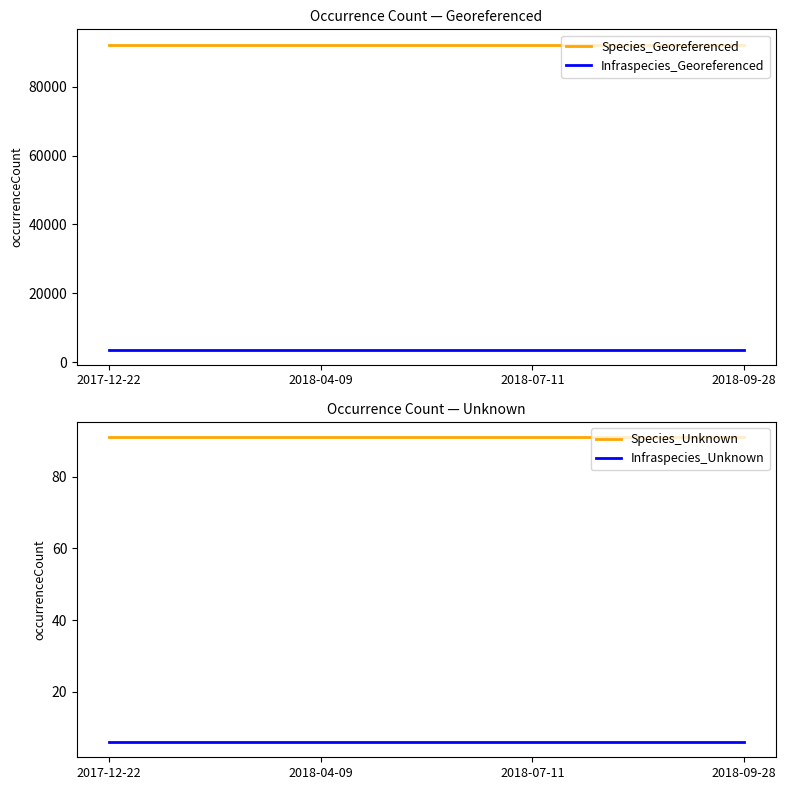

What are all the series names shown in the legend?

Species_Georeferenced, Infraspecies_Georeferenced, Species_Unknown, Infraspecies_Unknown